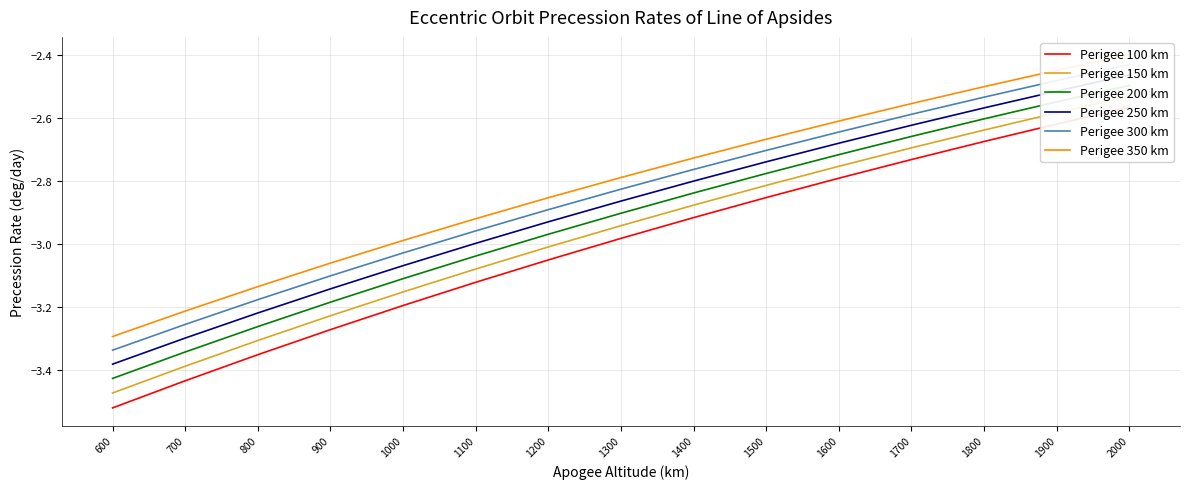

Reading left to right, what are all the values shown in this chart?

Perigee 100 km: -3.5	-3.4	-3.4	-3.3	-3.2	-3.1	-3.0	-3.0	-2.9	-2.9	-2.8	-2.7	-2.7	-2.6	-2.6
Perigee 150 km: -3.5	-3.4	-3.3	-3.2	-3.2	-3.1	-3.0	-2.9	-2.9	-2.8	-2.8	-2.7	-2.6	-2.6	-2.5
Perigee 200 km: -3.4	-3.3	-3.3	-3.2	-3.1	-3.0	-3.0	-2.9	-2.8	-2.8	-2.7	-2.7	-2.6	-2.5	-2.5
Perigee 250 km: -3.4	-3.3	-3.2	-3.1	-3.1	-3.0	-2.9	-2.9	-2.8	-2.7	-2.7	-2.6	-2.6	-2.5	-2.5
Perigee 300 km: -3.3	-3.3	-3.2	-3.1	-3.0	-3.0	-2.9	-2.8	-2.8	-2.7	-2.6	-2.6	-2.5	-2.5	-2.4
Perigee 350 km: -3.3	-3.2	-3.1	-3.1	-3.0	-2.9	-2.9	-2.8	-2.7	-2.7	-2.6	-2.6	-2.5	-2.4	-2.4